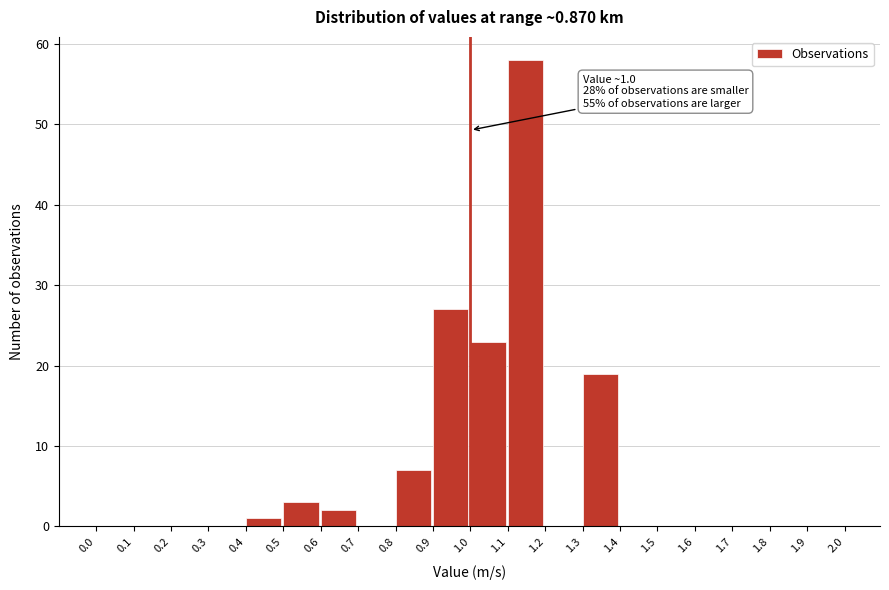

Which range on the x-axis has the tallest bar?

1.1 to 1.2